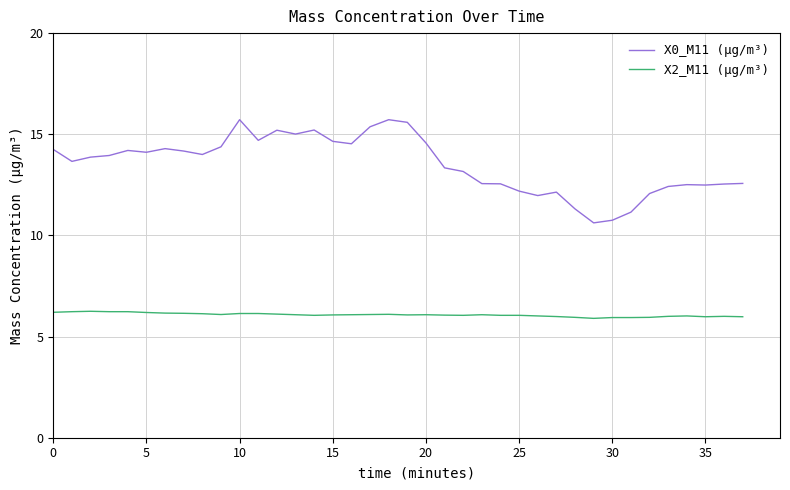

What is the minimum value shown in the chart?

5.9